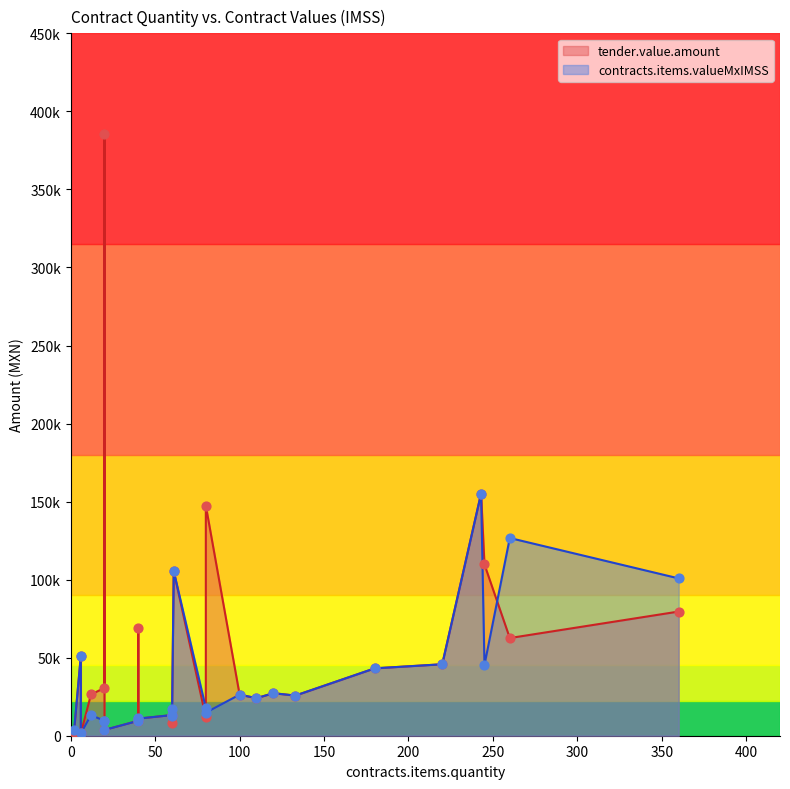

Is the value of contracts.items.valueMxIMSS at 20 greater than the value of tender.value.amount at 180?

No